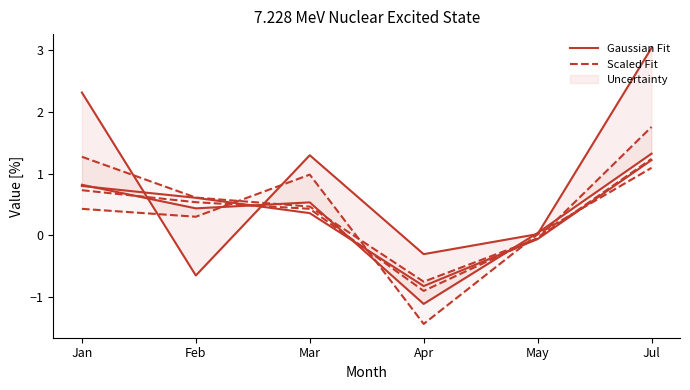

What is the difference between the maximum and second lowest values in the Scaled Fit series?

1.8